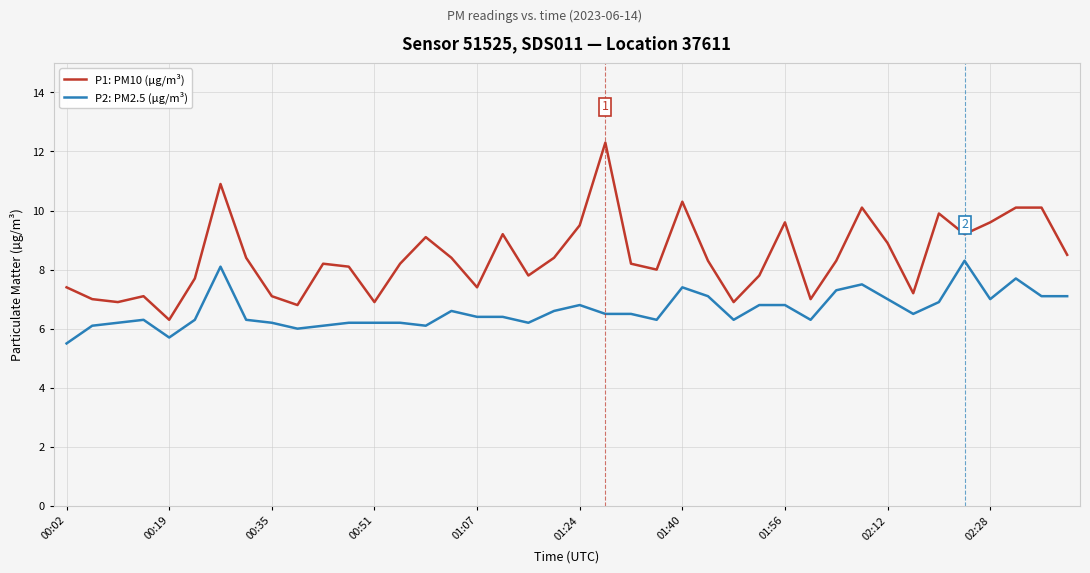

What is the maximum value for P2: PM2.5 (μg/m³)?

8.3